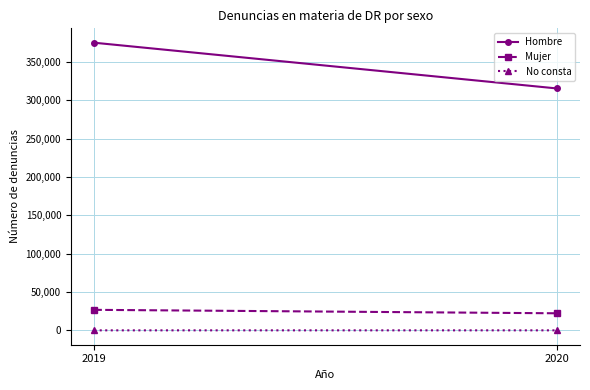

Which category has the highest value in the Hombre series?

2019